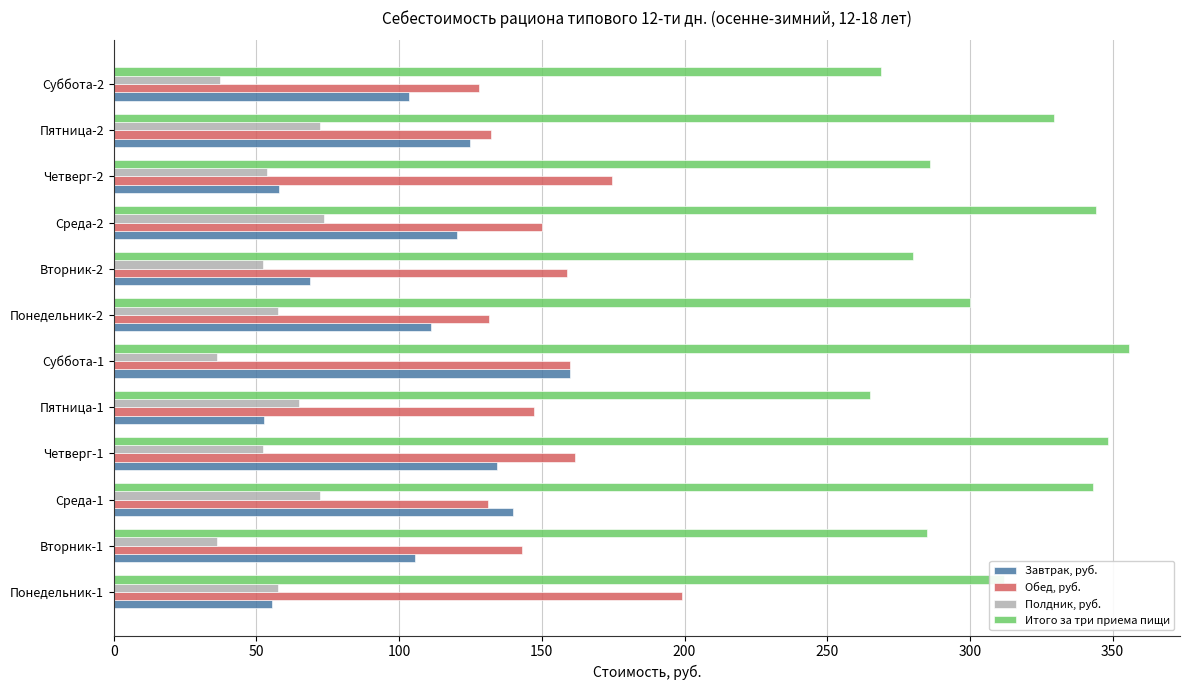

What is the difference between the maximum and second lowest values in the Обед, руб. series?

67.9